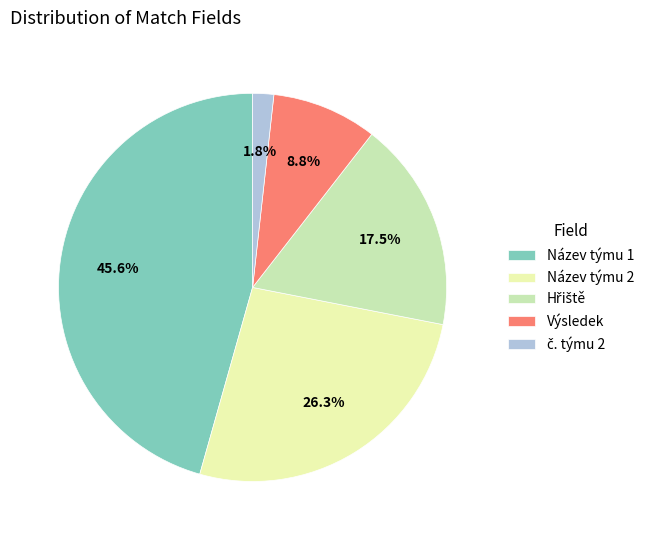

Does any single category account for the majority?

No